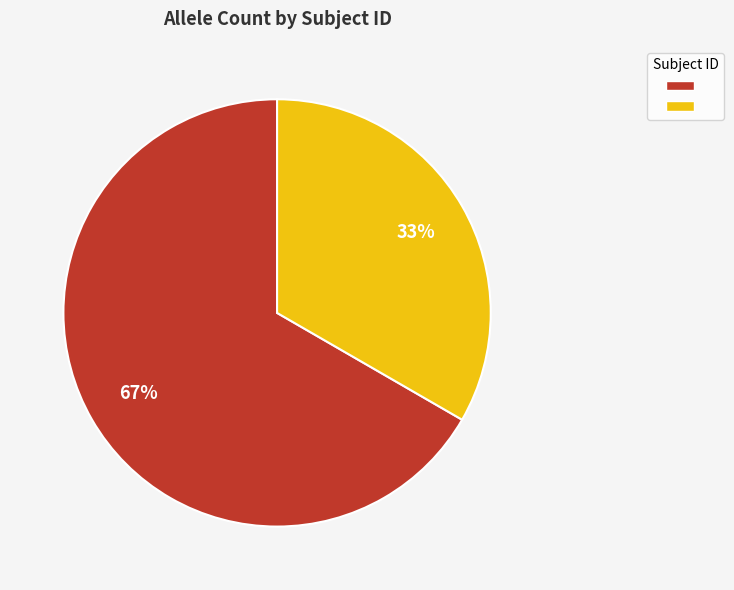

Is there a majority slice in this chart?

Yes